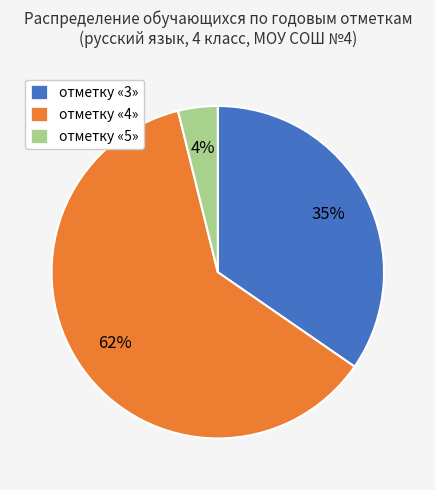

What is the largest slice in the pie chart?

отметку «4»